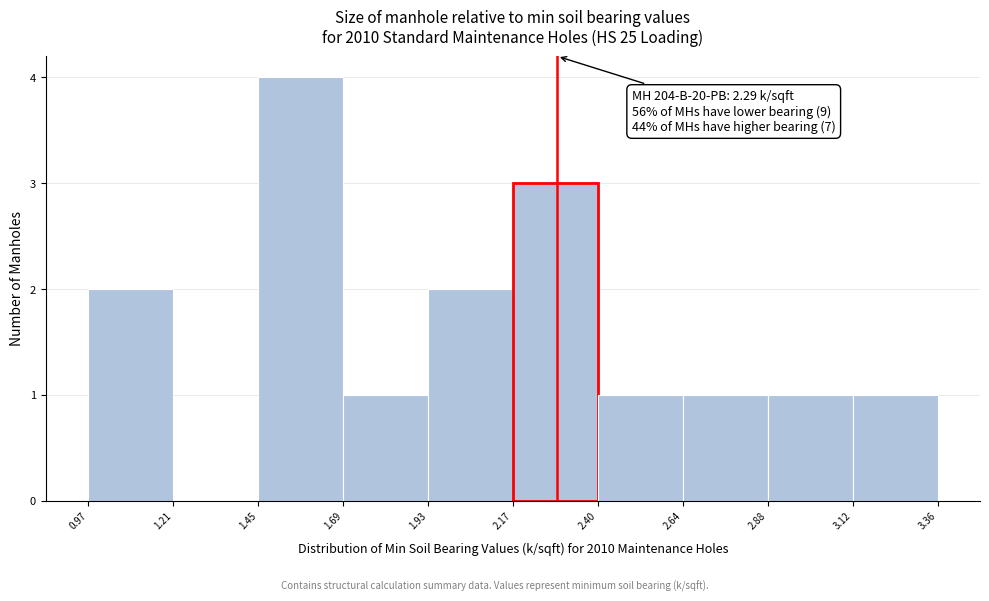

Over which range of the x-axis is the bar tallest?

1.45 to 1.69